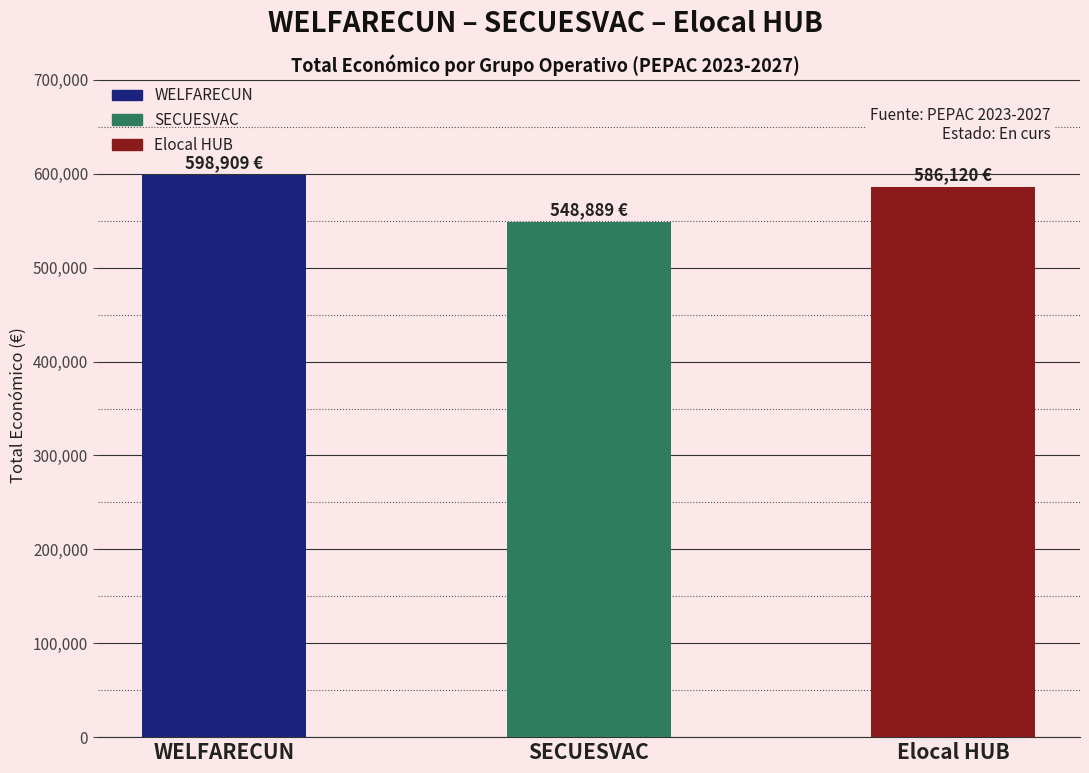

Reading left to right, what are all the values shown in this chart?

WELFARECUN=598909	SECUESVAC=548889	Elocal HUB=586120